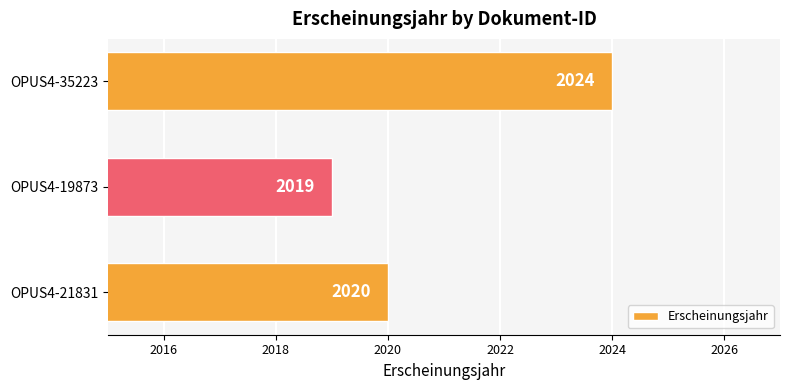

Approximately how many times larger is the value at OPUS4-21831 compared to OPUS4-35223?

1.0